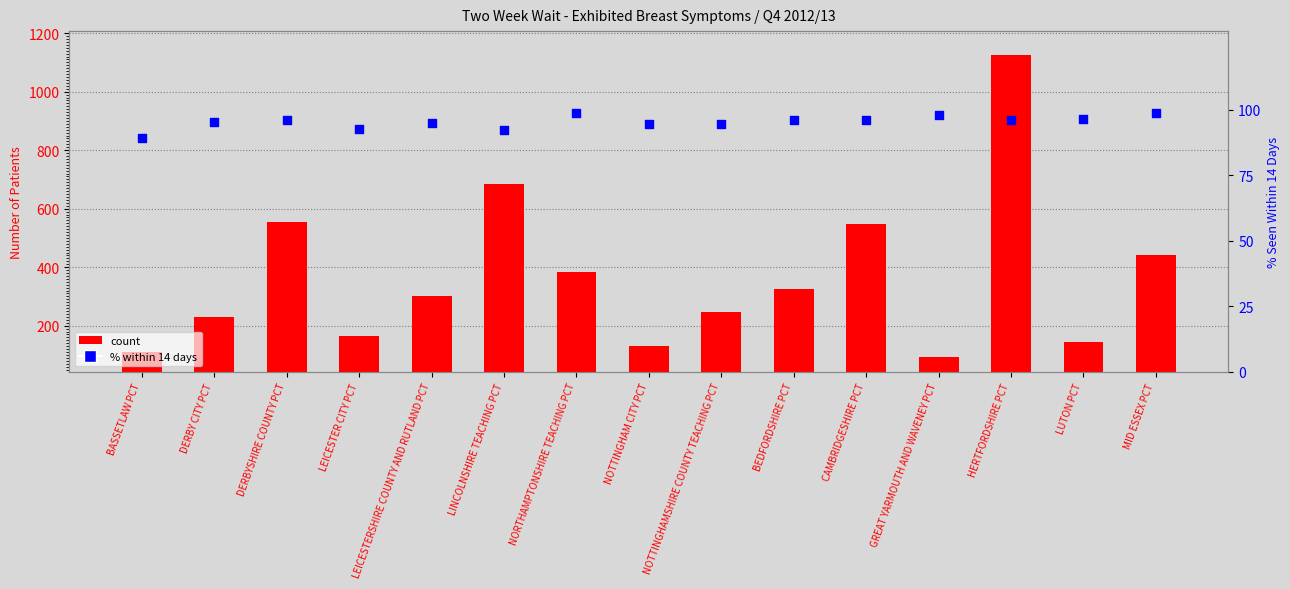

Which series has the largest Y range (max minus min)?

count